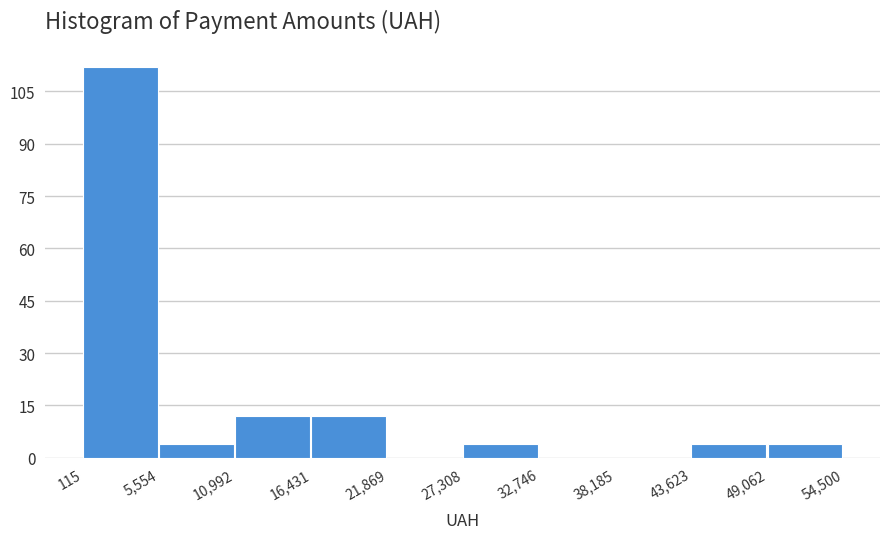

Reading left to right, transcribe this chart: for each bar, give the range it covers on the x-axis and its height. The values are not printed on the chart, so give them approximately, as read against the axis.

115 to 5,554: 112
5,554 to 10,992: 4
10,992 to 16,431: 12
16,431 to 21,869: 12
21,869 to 27,308: 0
27,308 to 32,746: 4
32,746 to 38,185: 0
38,185 to 43,623: 0
43,623 to 49,062: 4
49,062 to 54,500: 4